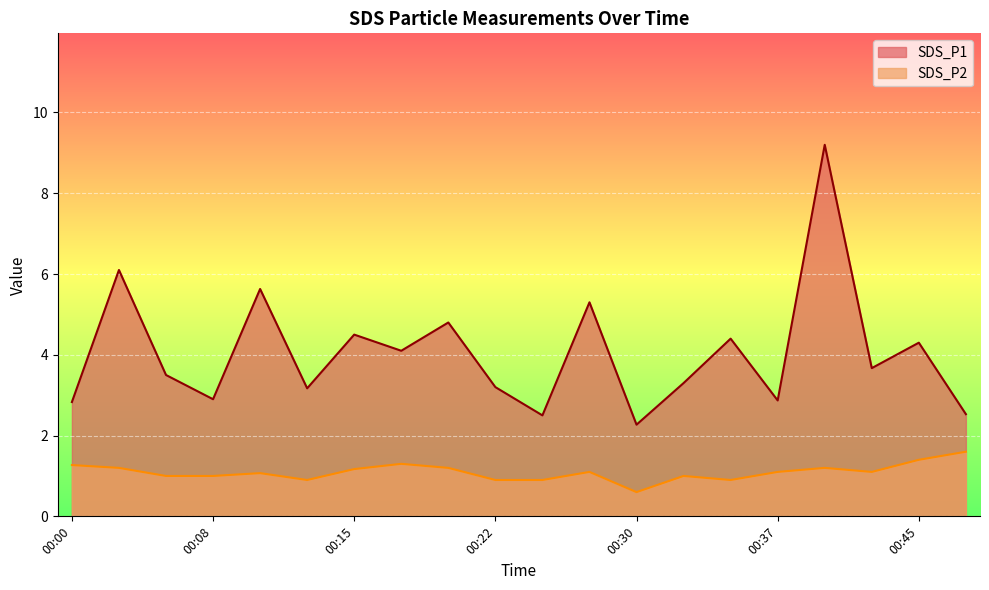

What is the average value of the SDS_P1 series?

4.1